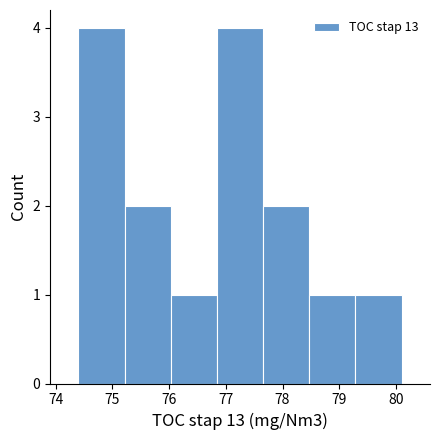

What is the height of the bar covering 79.3 to 80.1 on the x-axis? Neither the bar edges nor the heights are printed on the chart, so give them approximately, as read against the axes.

1